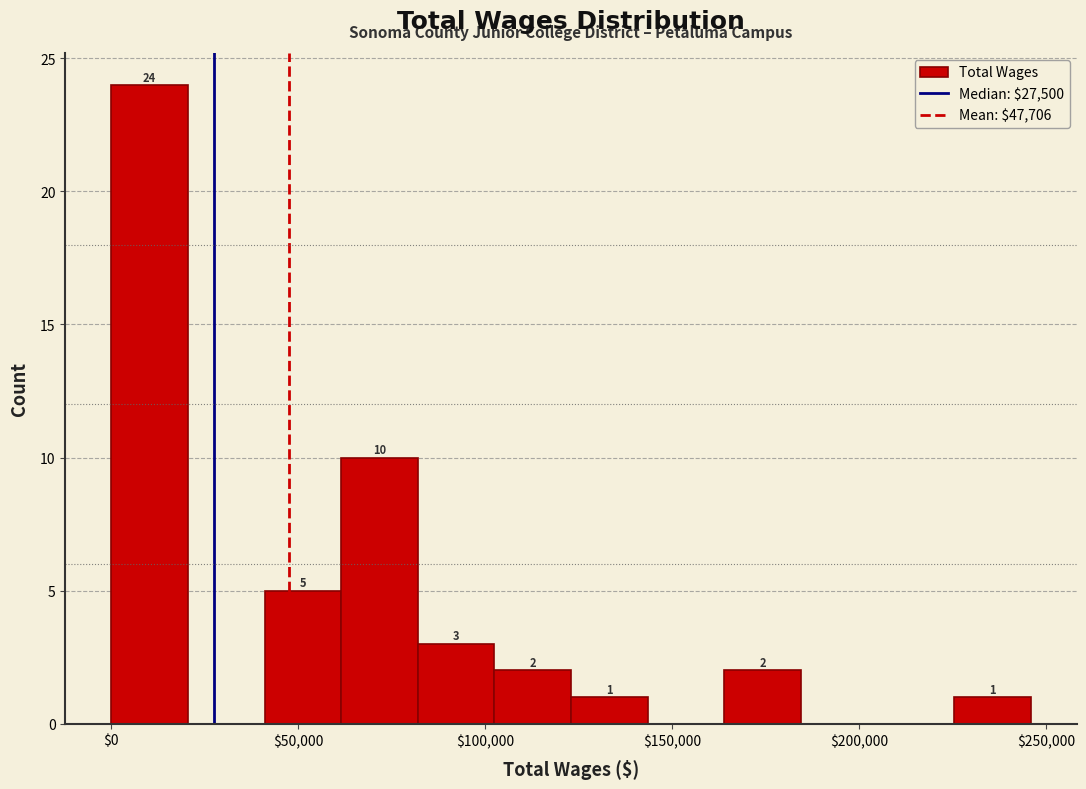

Over which range of the x-axis is the bar tallest?

0 to 20000